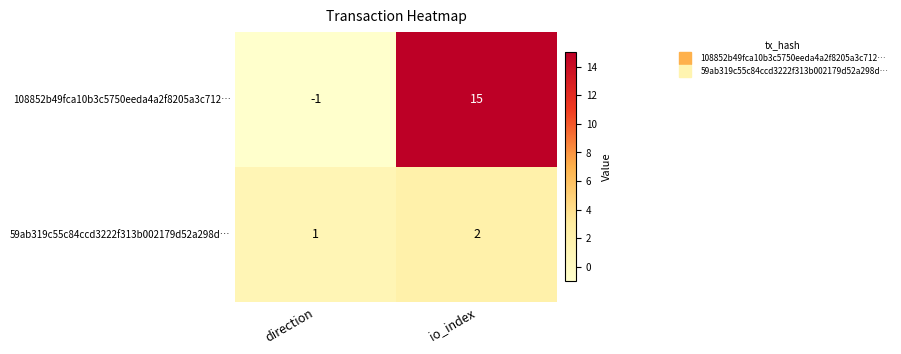

What is the maximum value shown in the chart?

15